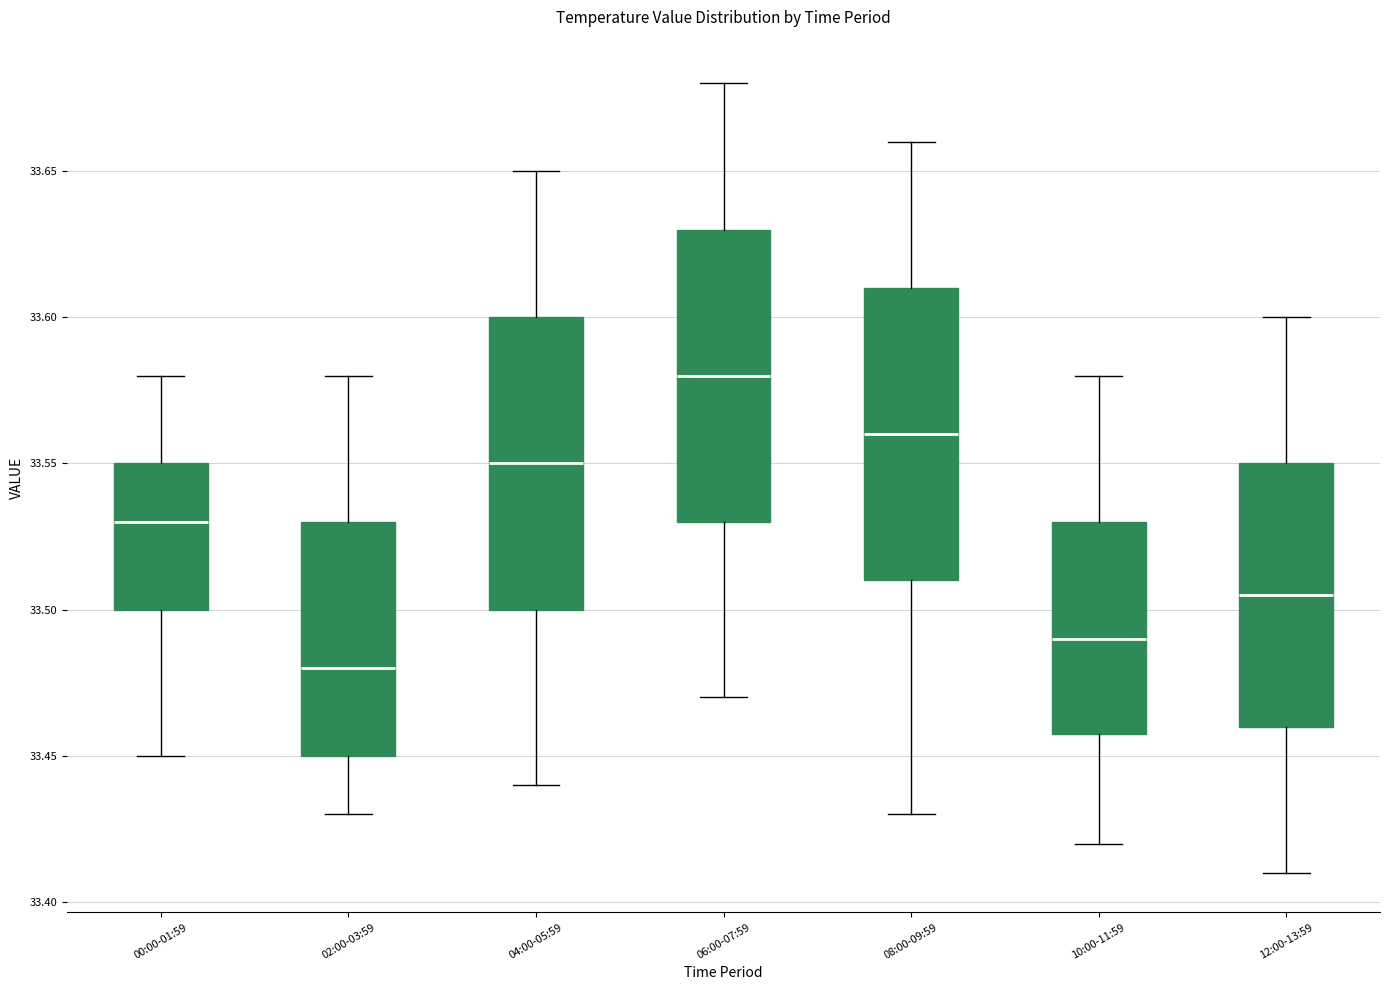

Where is the lower edge of the box for 12:00-13:59 on the y-axis? The values are not printed on the chart, so give them approximately, as read against the axis.

33.460